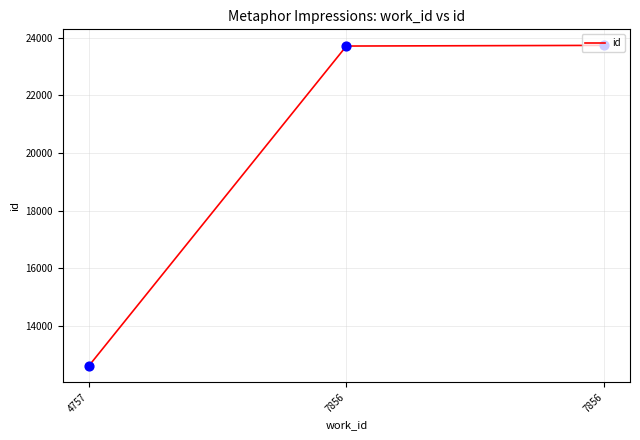

What is the change in value from 4757 to 7856?

+11131